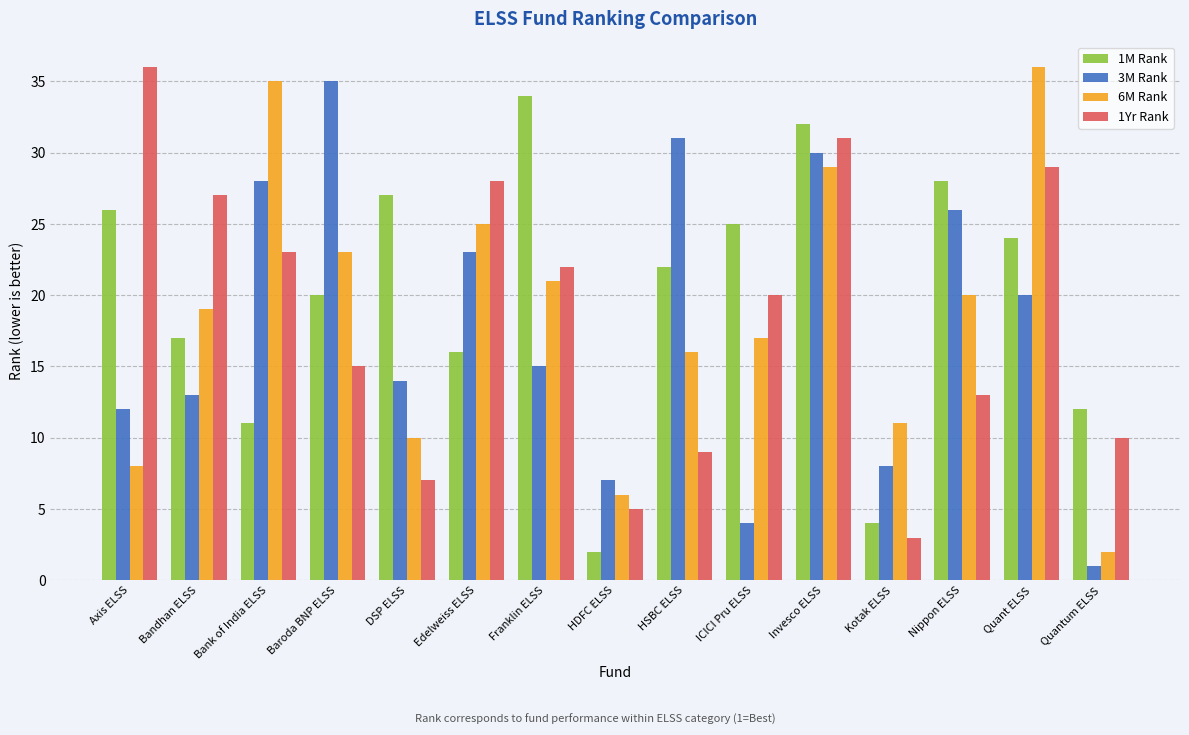

What are all the series names shown in the legend?

1M Rank, 3M Rank, 6M Rank, 1Yr Rank